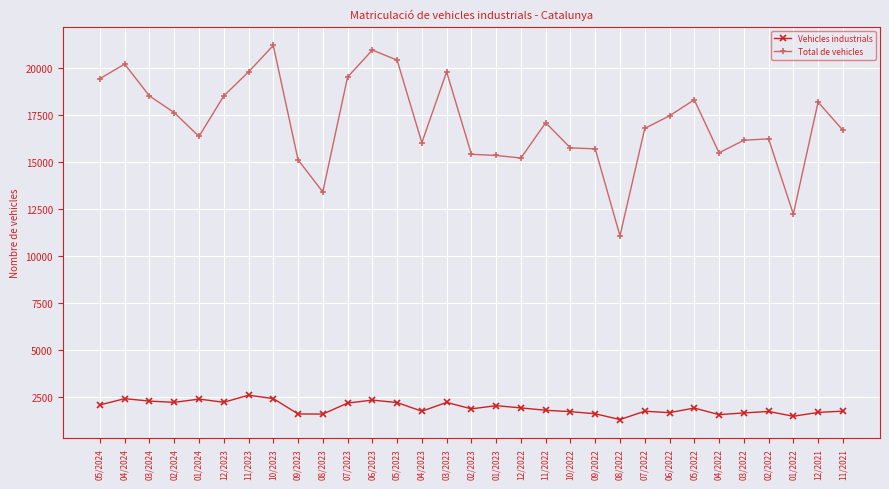

What is the minimum value shown in the chart?

1301